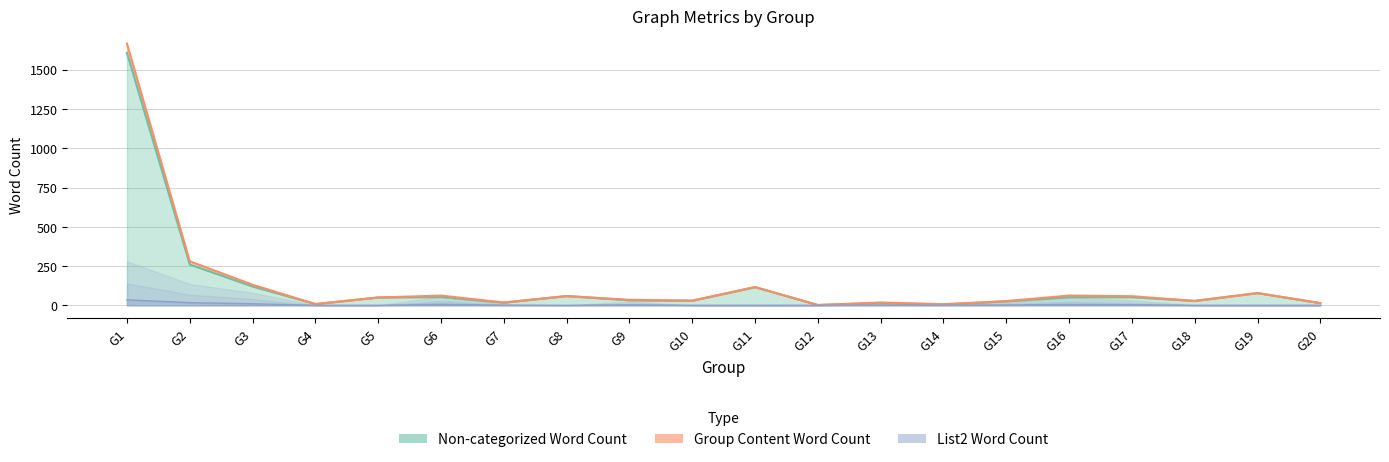

What is the total value across all series at G2?

557